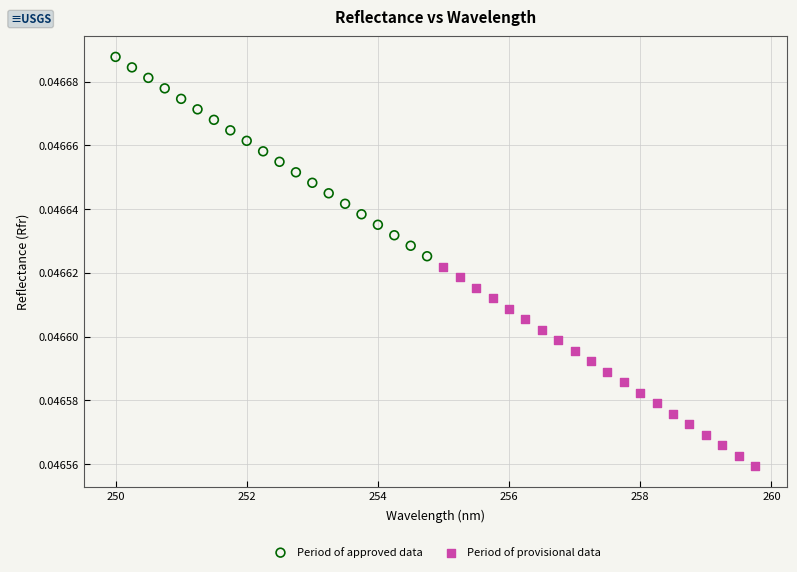

Which series contains the lowest Y value?

Period of provisional data